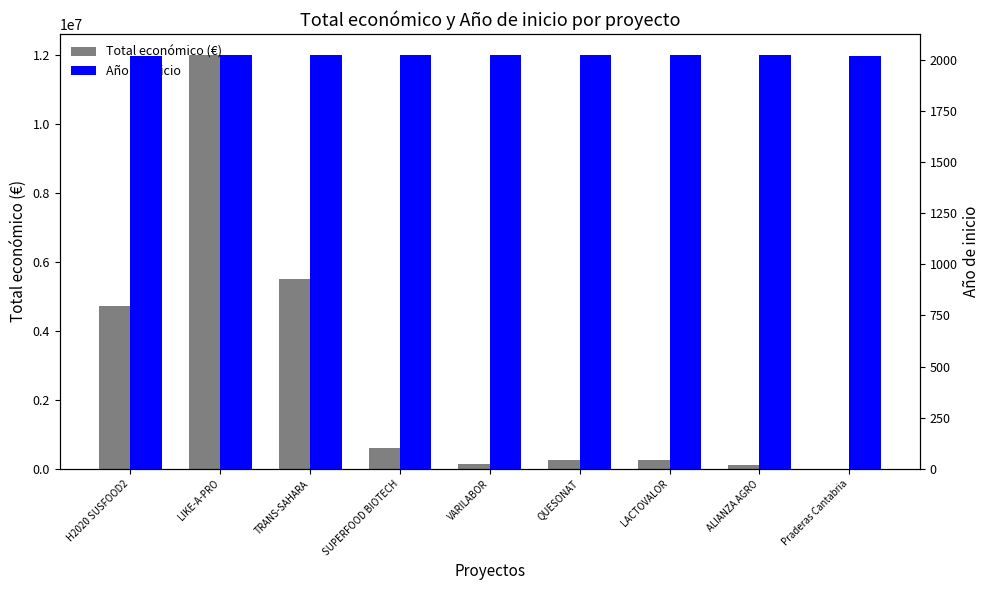

What is the total value across all series at LIKE-A-PRO?

12001681